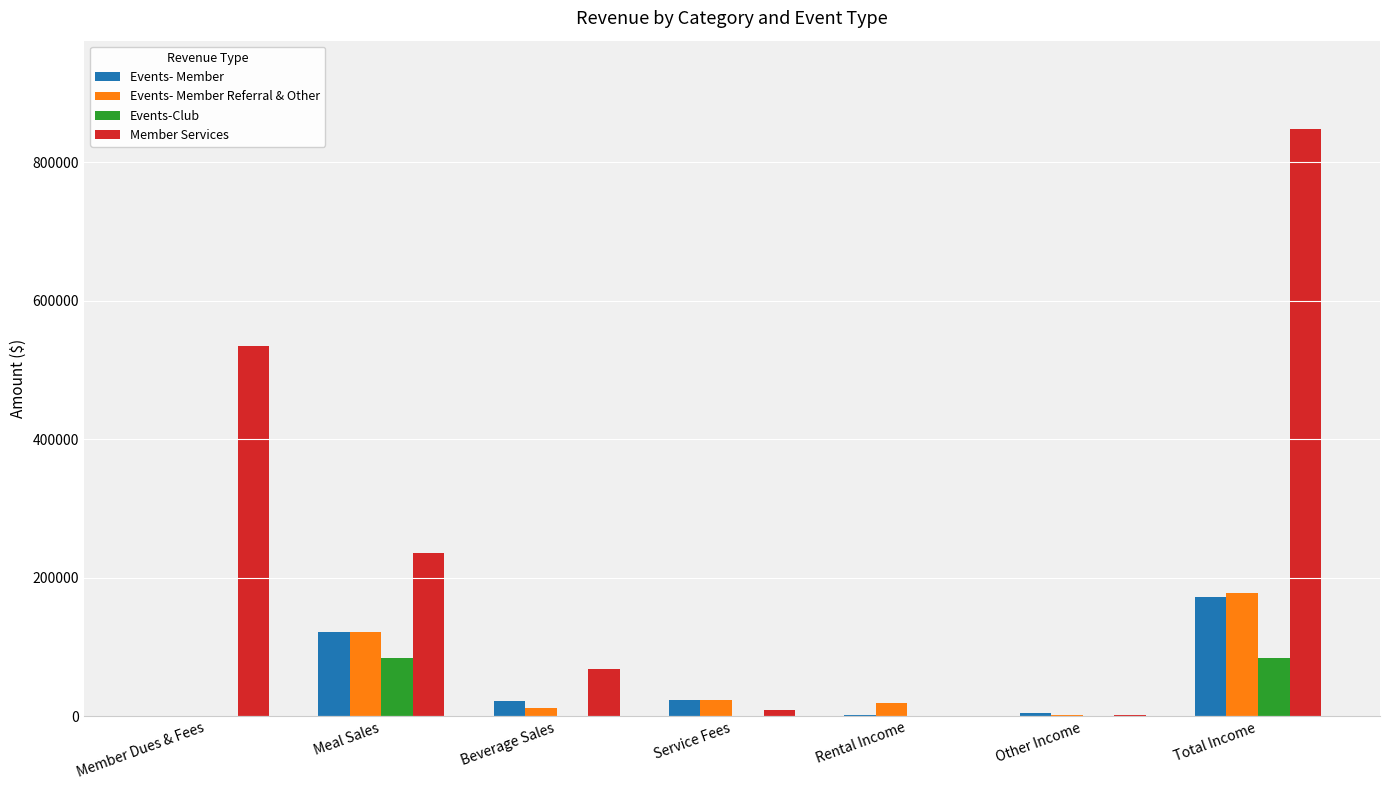

How many distinct data groups are displayed?

4